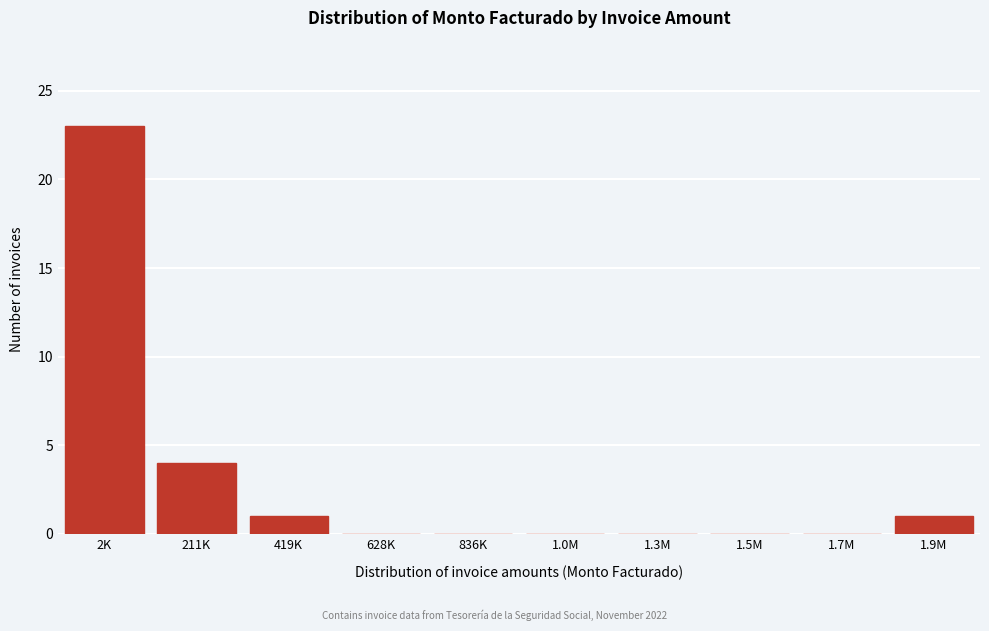

Reading left to right, extract all data points from this chart.

2K=23	211K=4	419K=1	628K=0	836K=0	1.0M=0	1.3M=0	1.5M=0	1.7M=0	1.9M=1